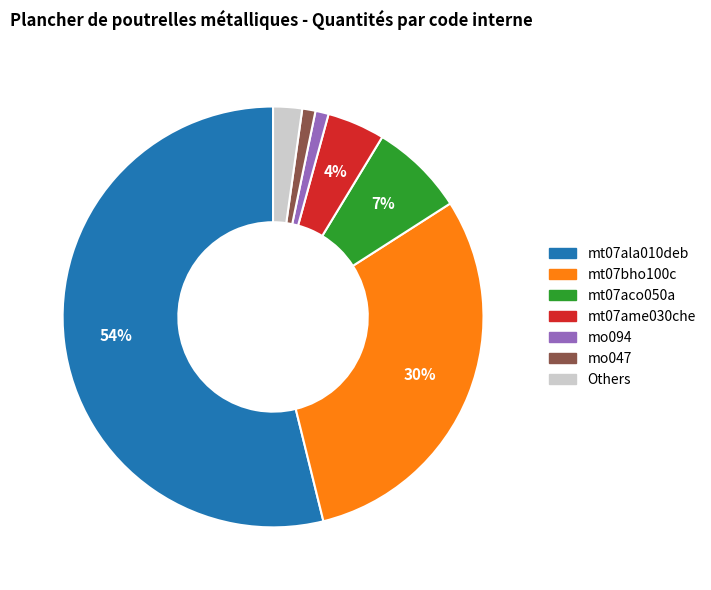

Count the number of slices in the pie.

7